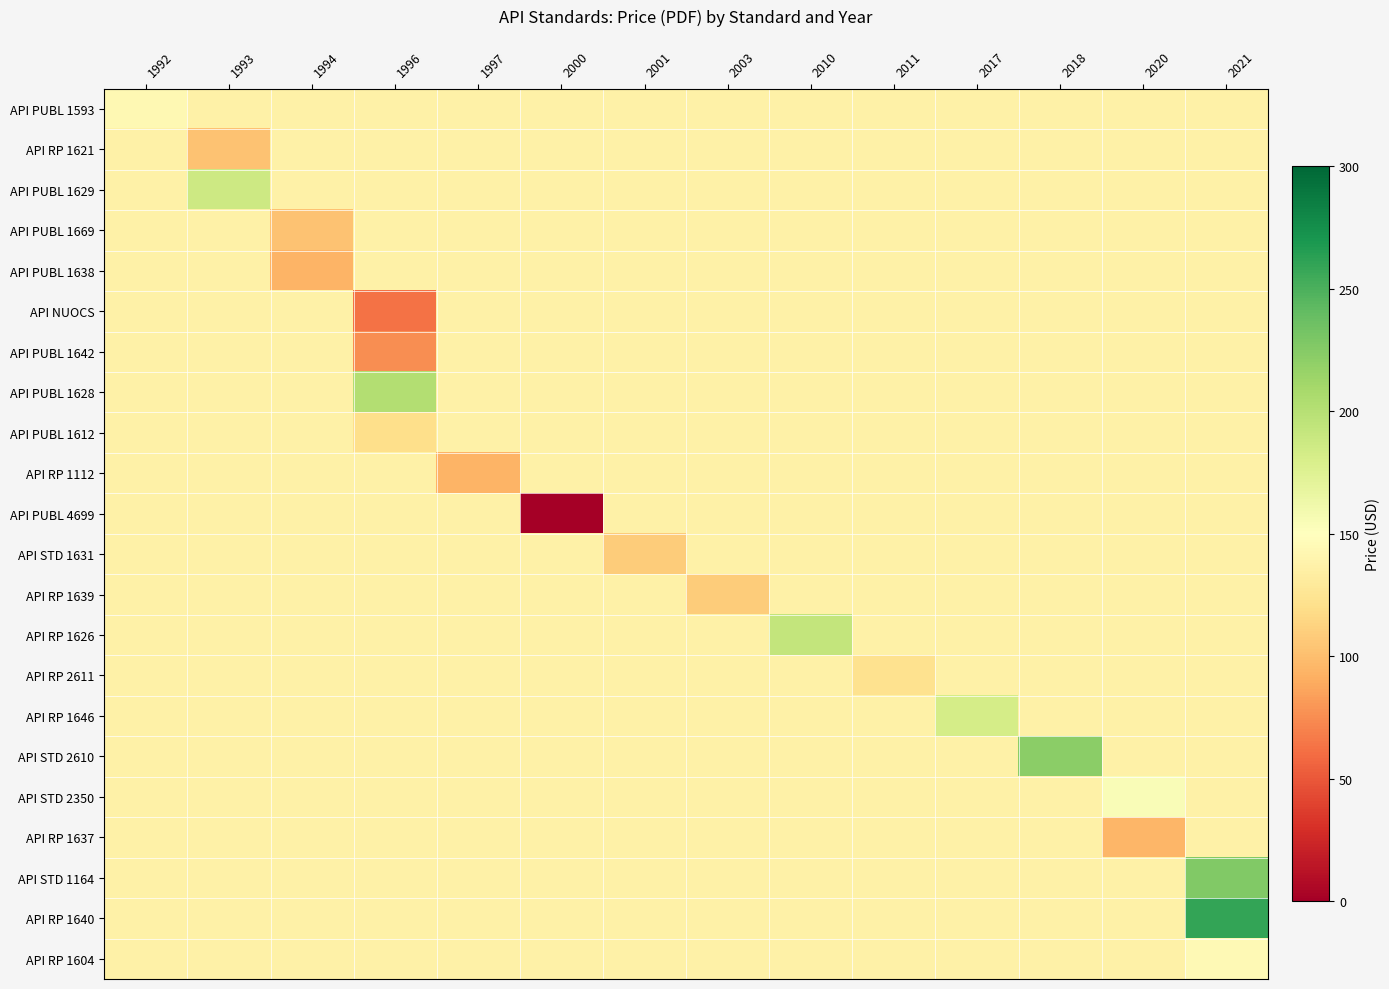

What is the difference between the highest and lowest values at 1997?

42.4